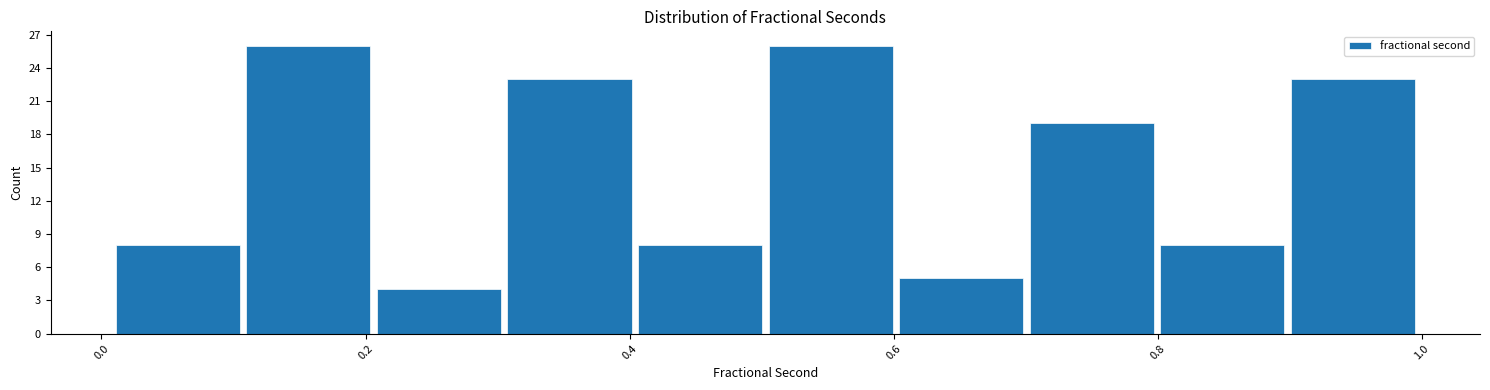

What is the height of the bar covering 0.0 to 0.1 on the x-axis? Neither the bar edges nor the heights are printed on the chart, so give them approximately, as read against the axes.

8